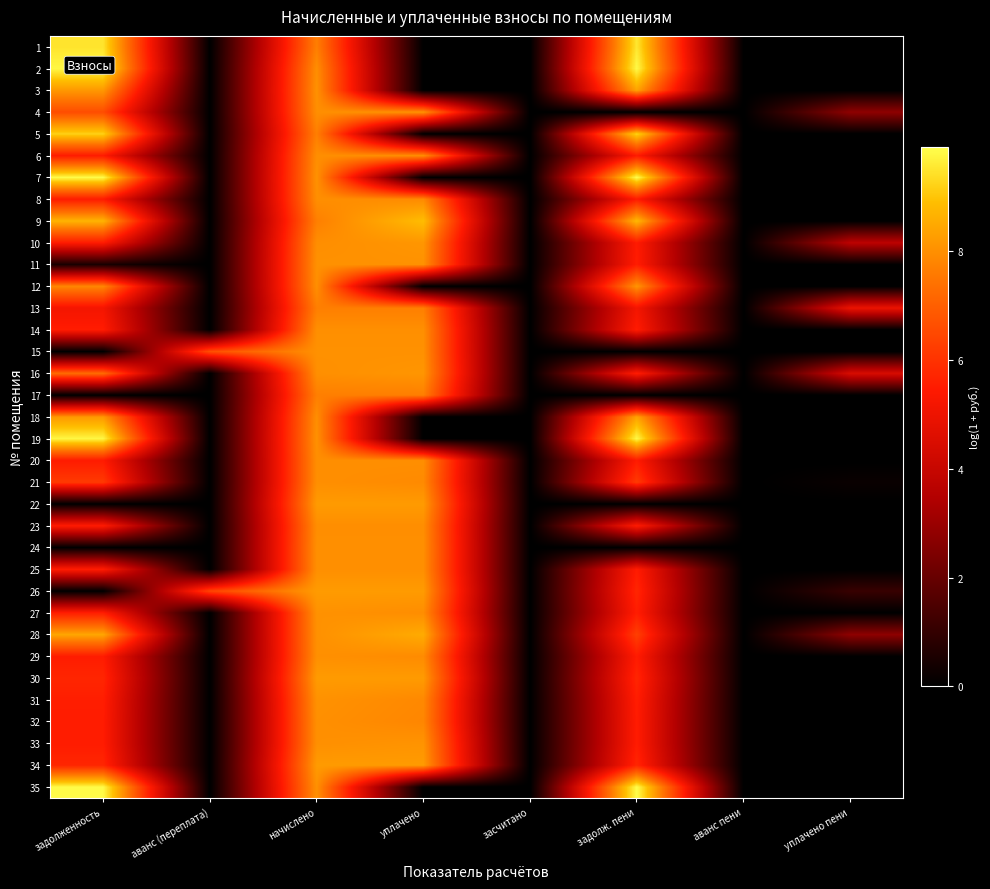

At which category is the sum across all series the highest?

начислено